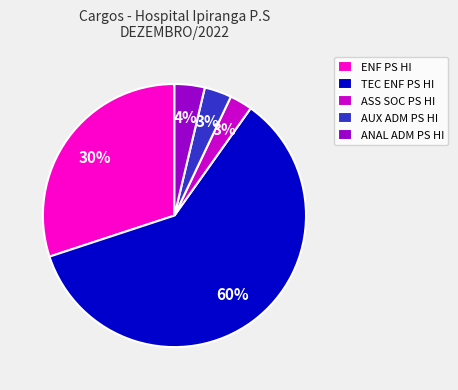

Which has a higher value, ENF PS HI or ASS SOC PS HI?

ENF PS HI